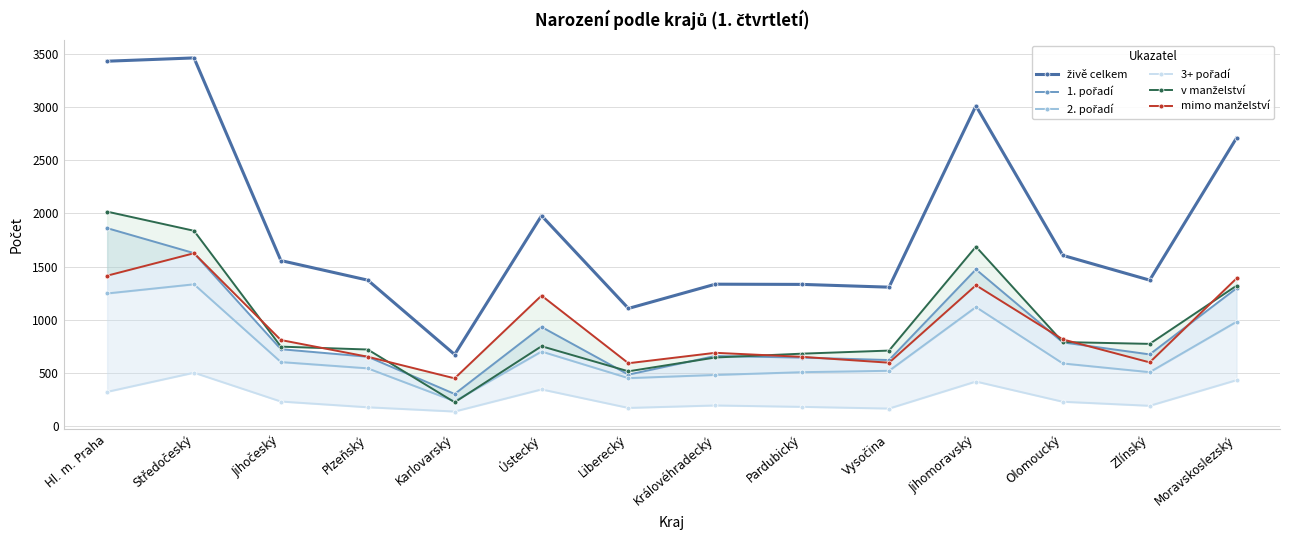

How many values in the 3+ pořadí series exceed 229?

6